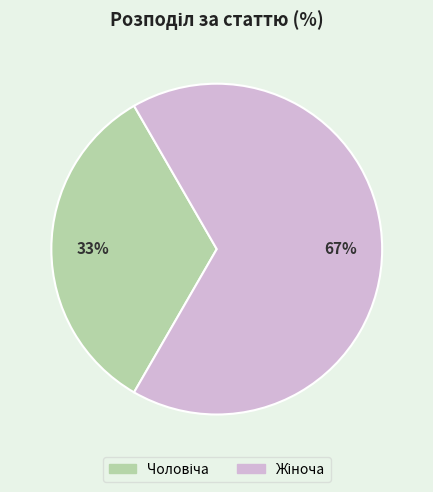

To the nearest percent, what is the average slice percentage?

50%